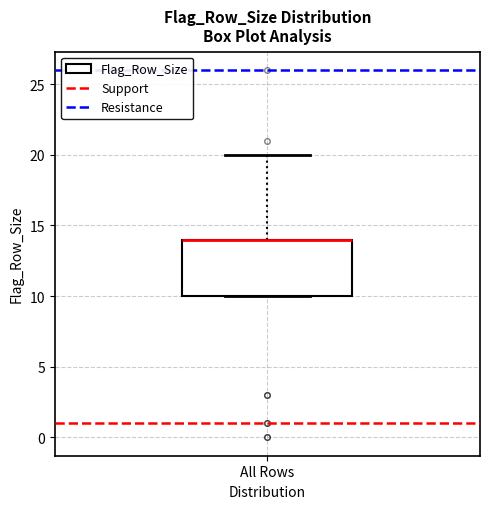

Read this box plot against the y-axis: the position of the median line, the range covered by the box, and the ends of both whiskers. The values are not printed on the chart, so give them approximately, as read against the axis.

median 14 (drawn on the box's upper edge), box 10 to 14, whiskers 10 to 20